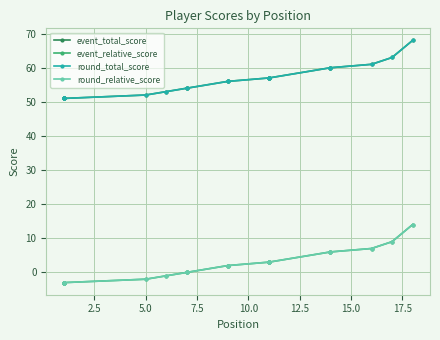

True or false: event_total_score and event_relative_score cross at least once.

False